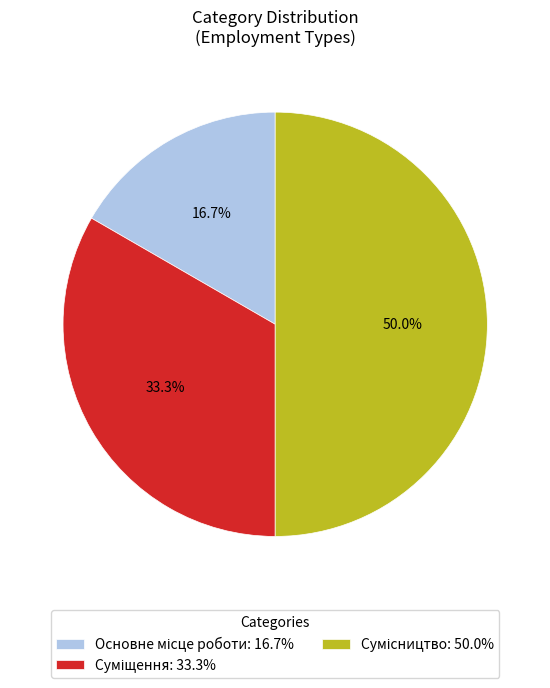

How many segments does this pie chart have?

3